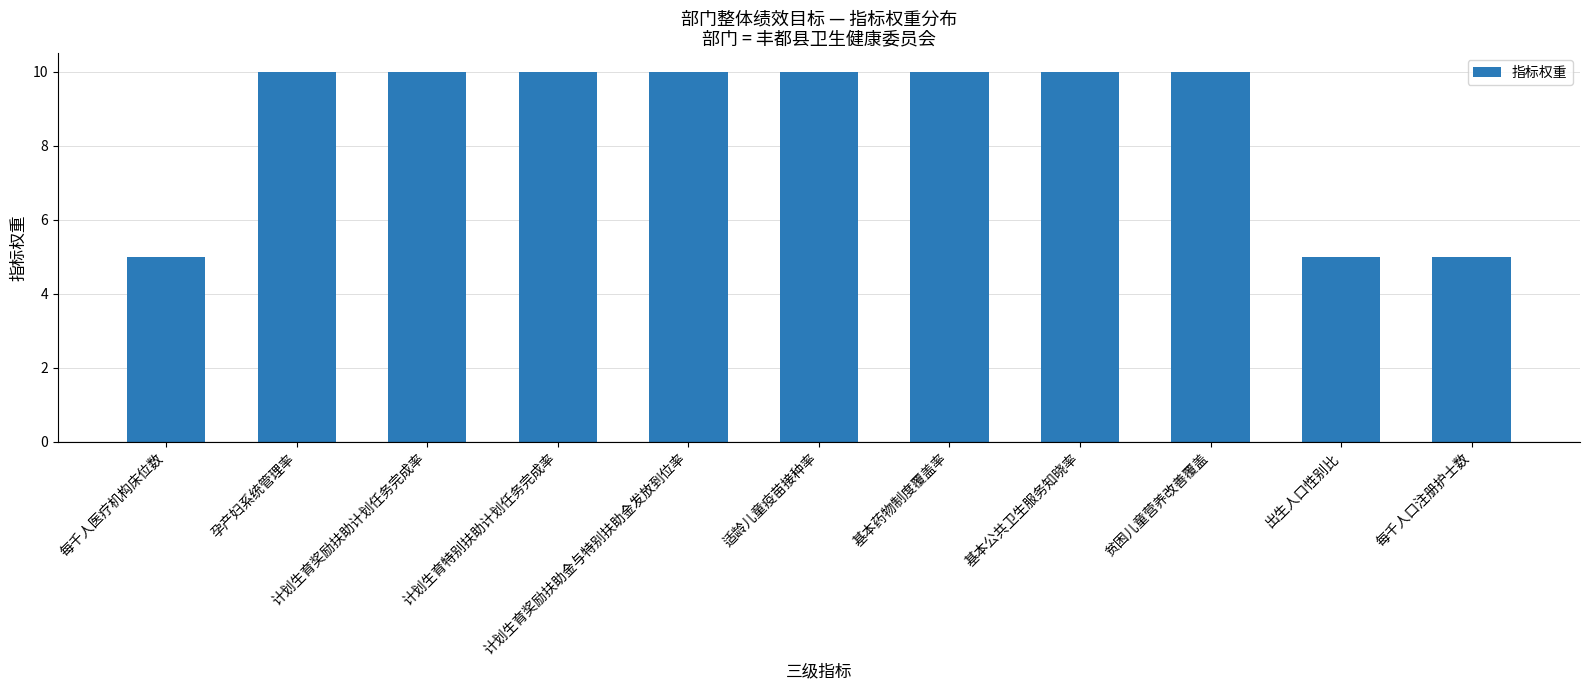

Does the chart contain stacked bars?

No